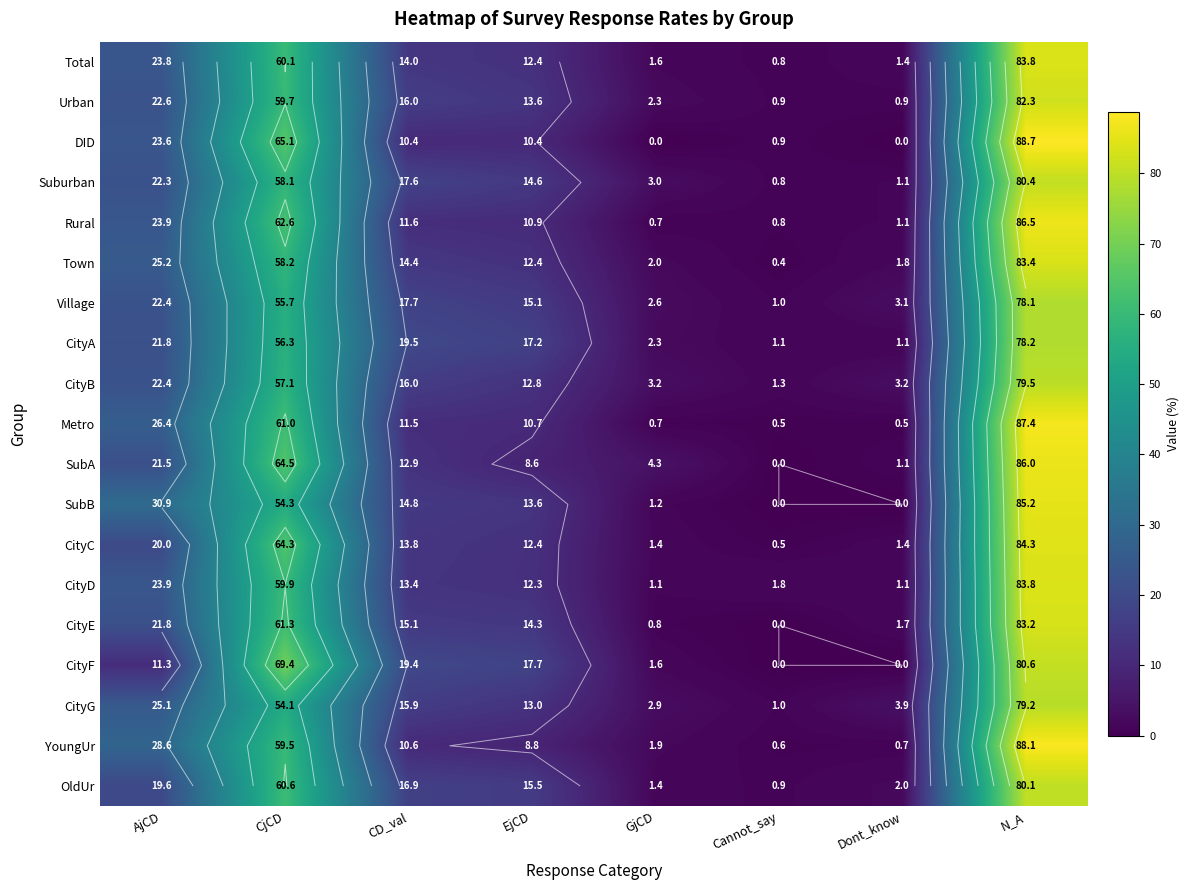

At how many categories does at least one series exceed 38?

2